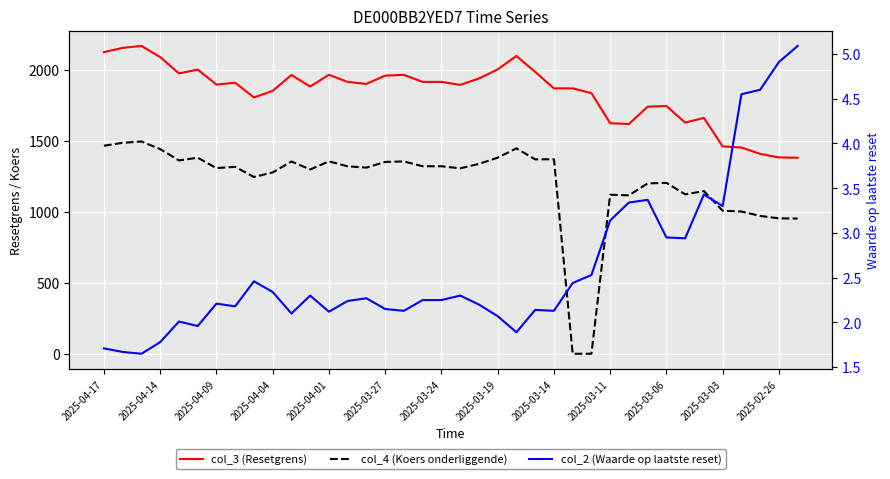

What is the maximum value for col_3 (Resetgrens)?

2166.3